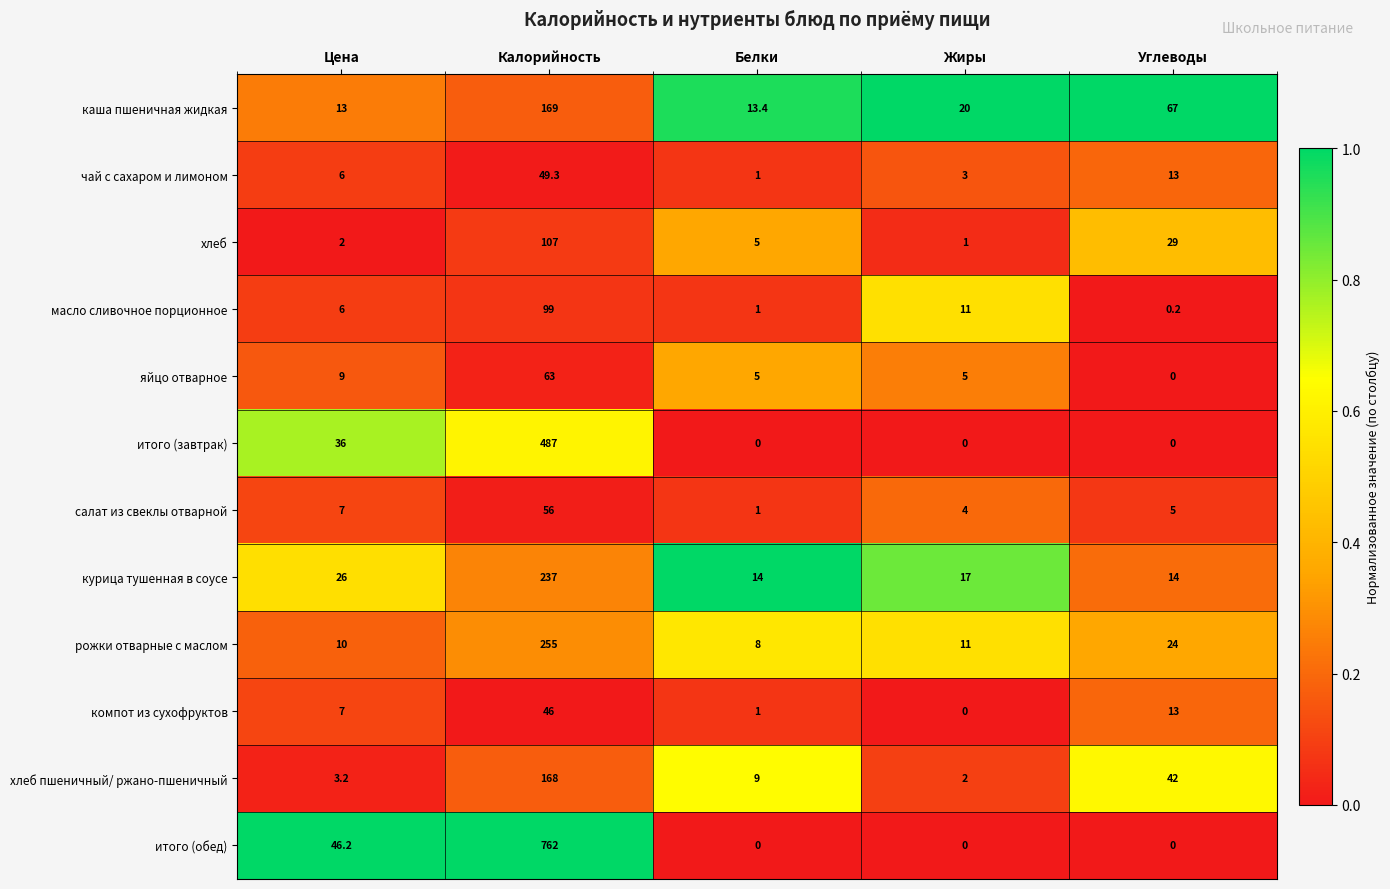

Which series has the largest range (max minus min)?

итого (обед)